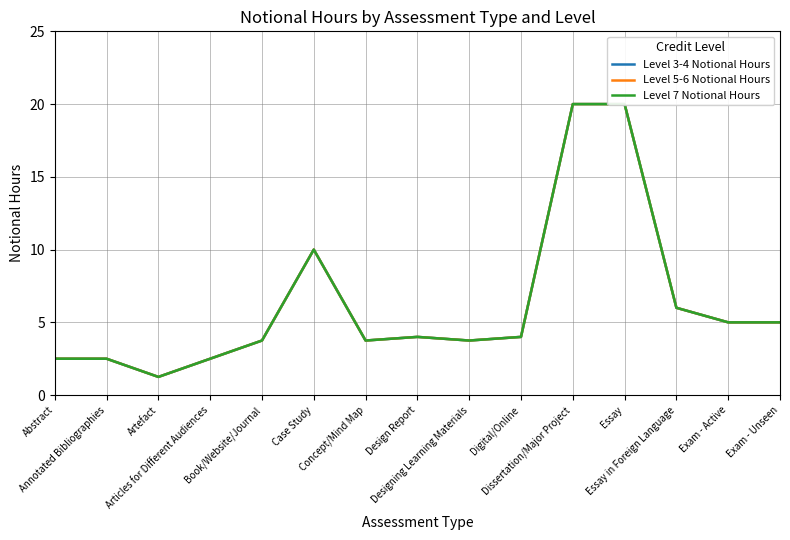

The Level 3-4 Notional Hours series shows 3.6 at Articles for Different Audiences. True or false?

False